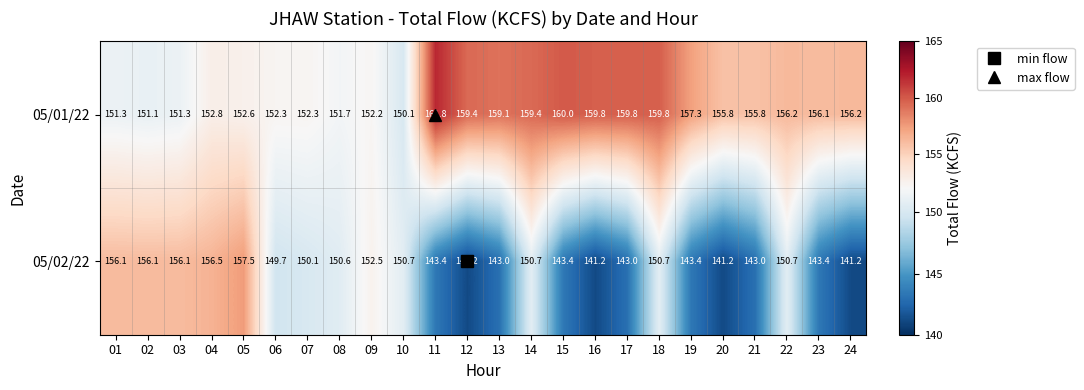

Rank the series at 09 from highest to lowest value.

05/02/22, 05/01/22